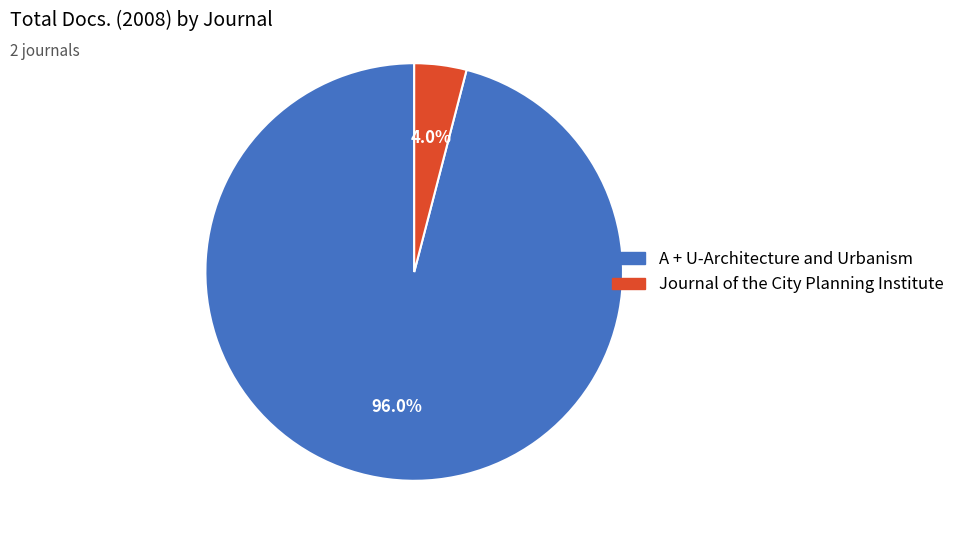

What percentage is the Journal of the City Planning Institute slice, to the nearest percent?

4%